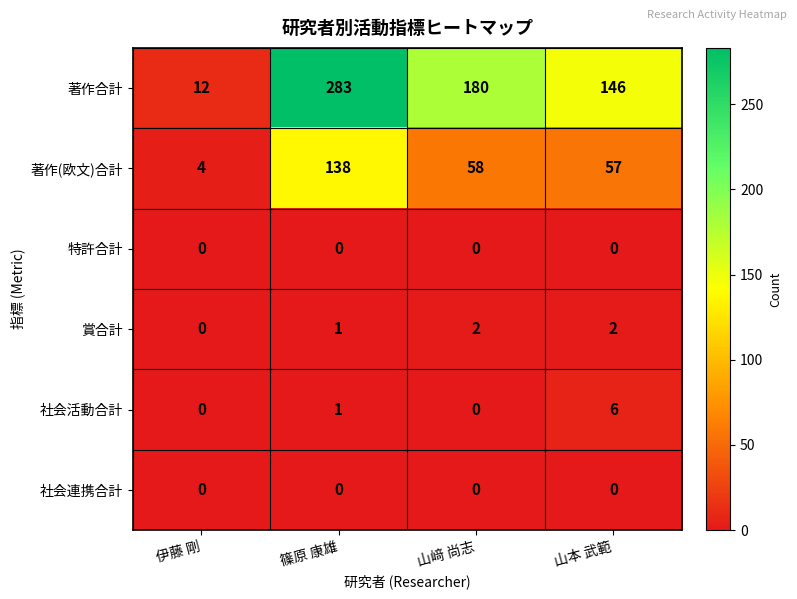

Count the number of data series in this chart.

6